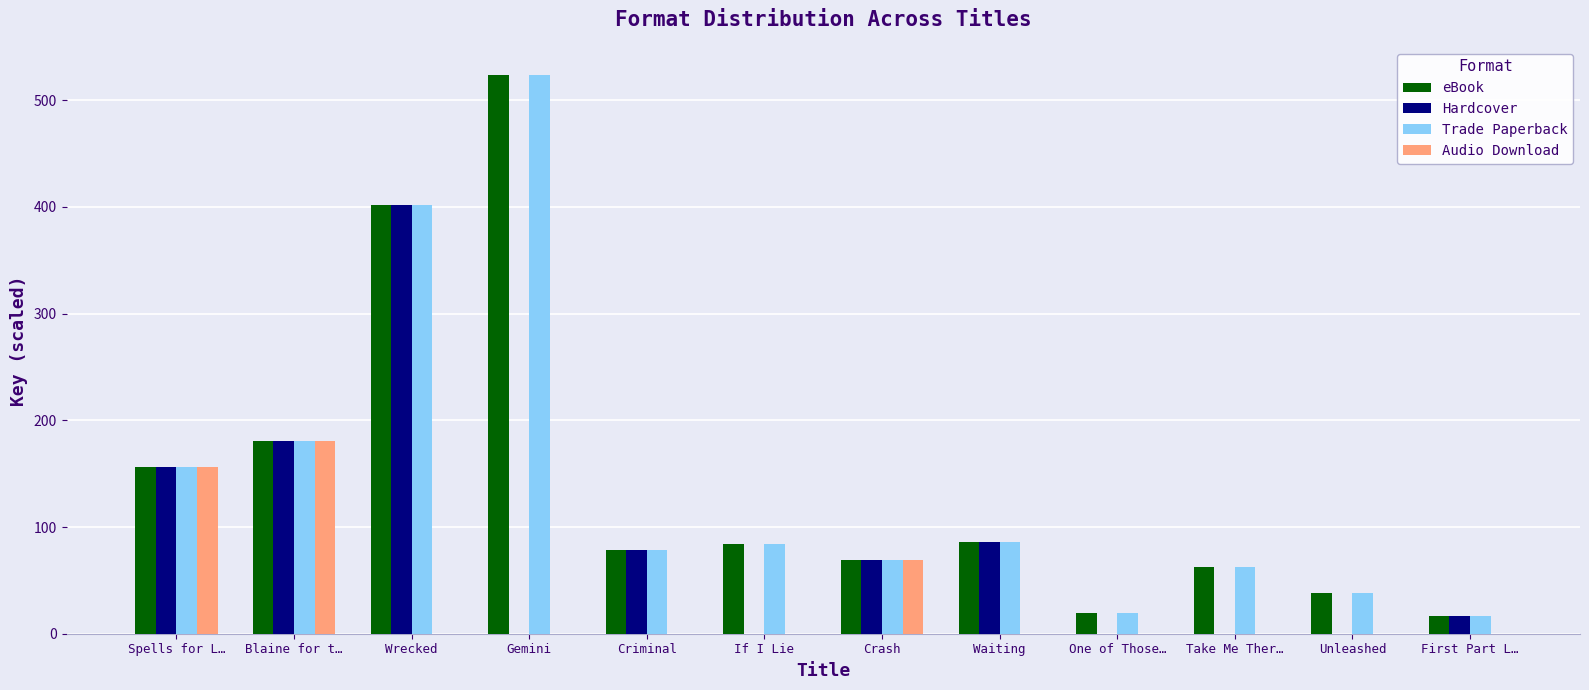

What is the total value across all series at One of Those…?

38.7